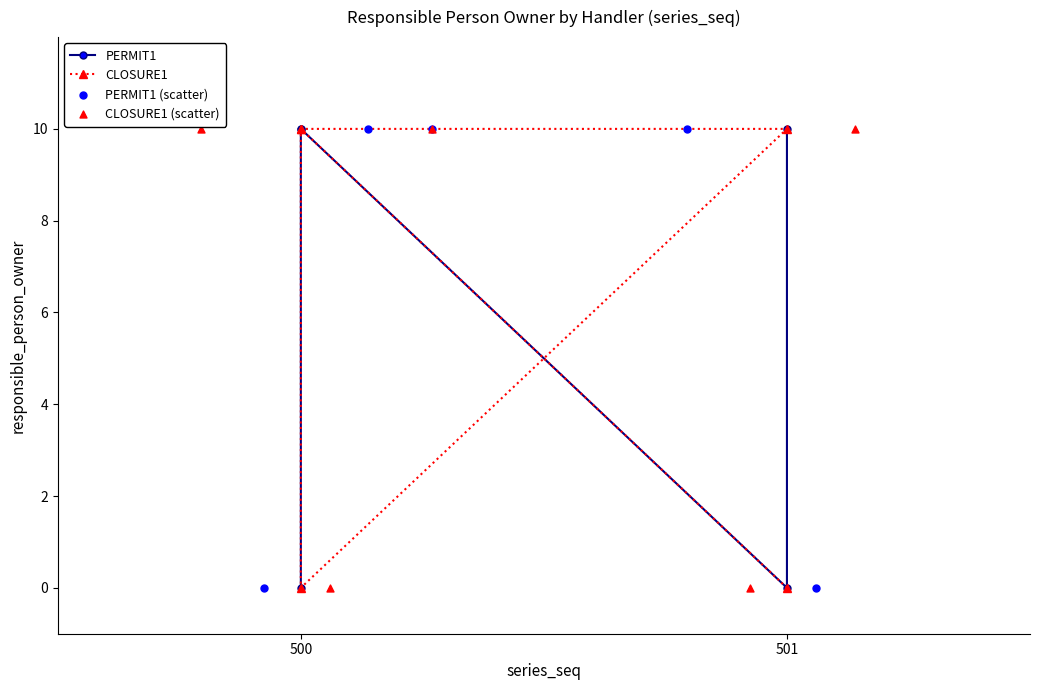

Which series contains the highest Y value?

PERMIT1